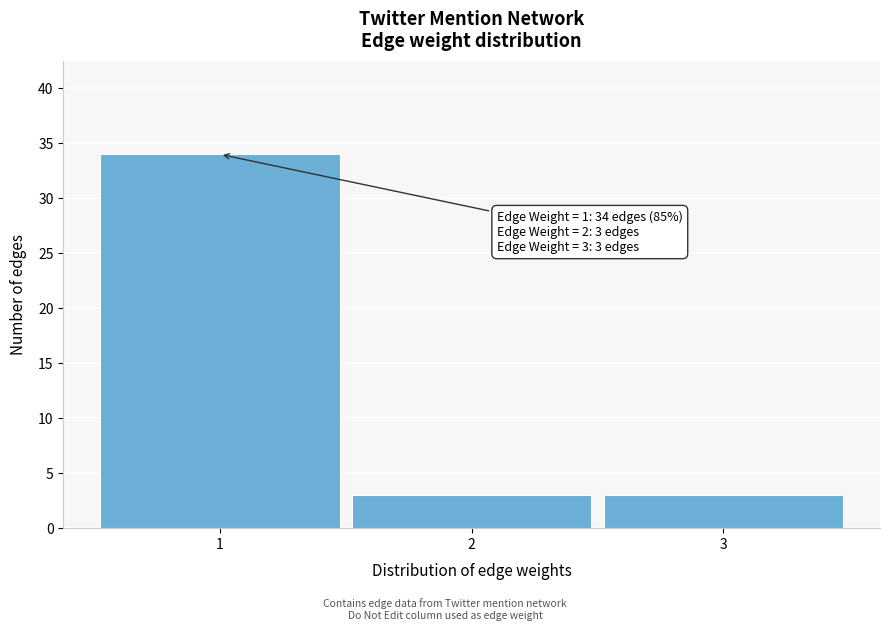

Which range on the x-axis has the tallest bar?

0.5 to 1.5